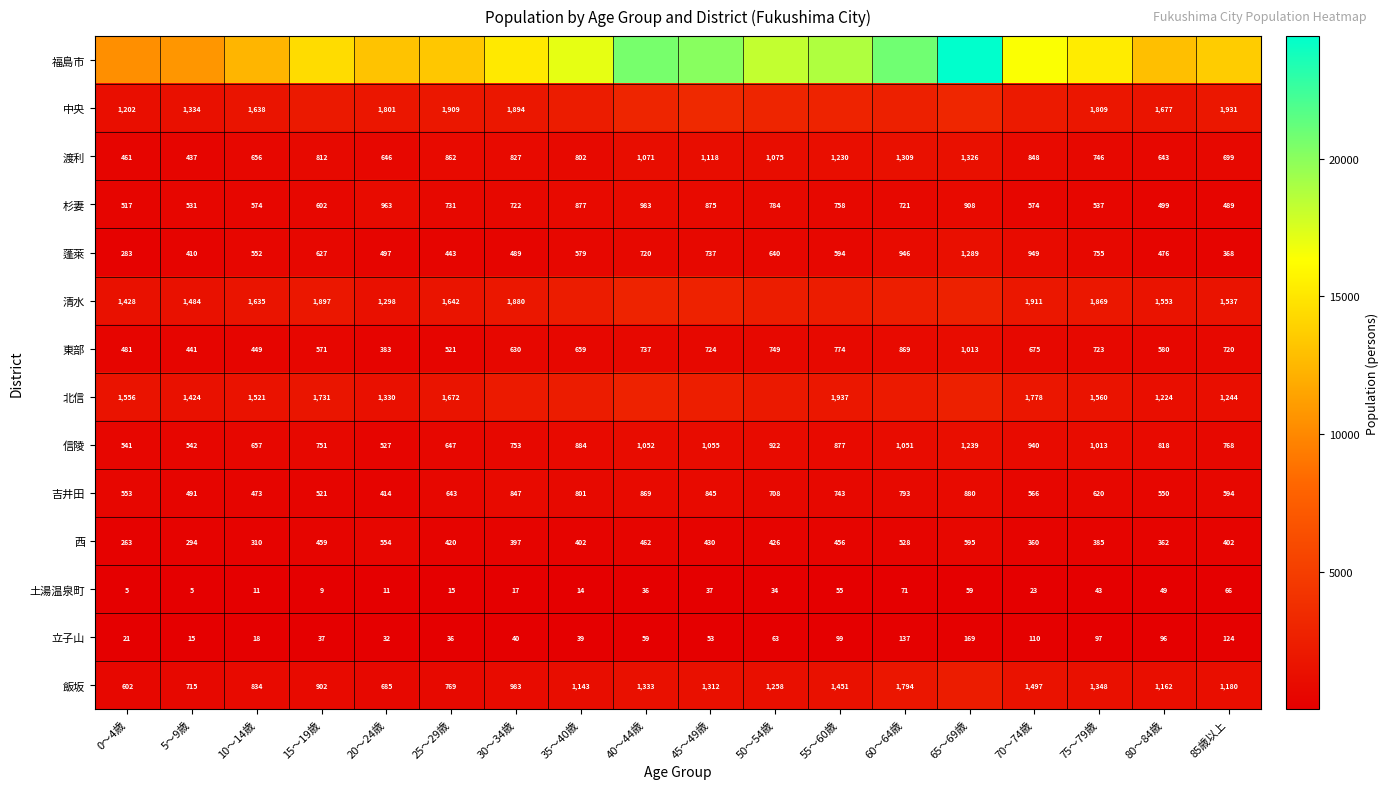

At which label does 信陵 first exceed 877?

35～40歳